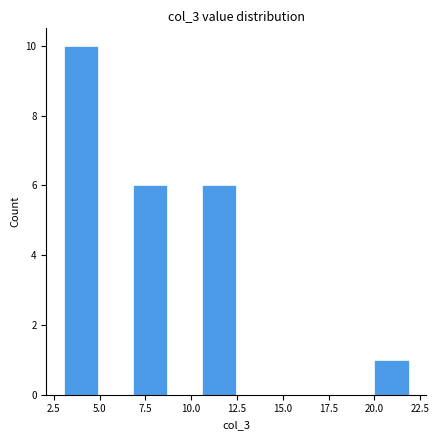

Read against the x-axis, roughly where is the centre of the tallest bar?

4.0